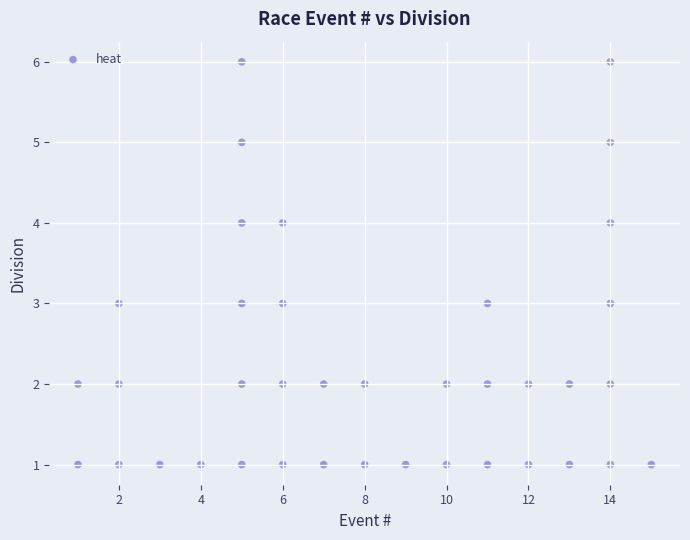

What is the range of Y values (max minus min)?

5